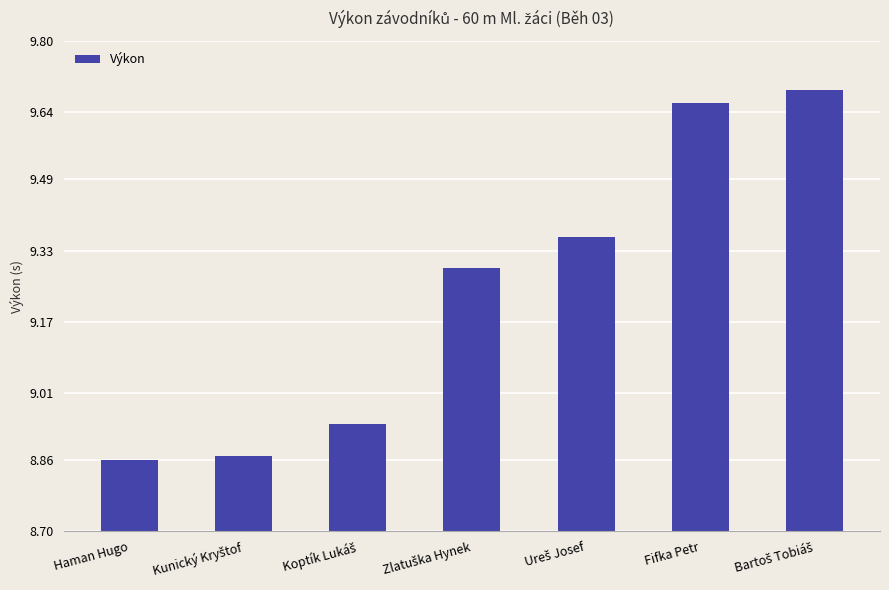

True or false: the data shows 4.7 at Fifka Petr.

False